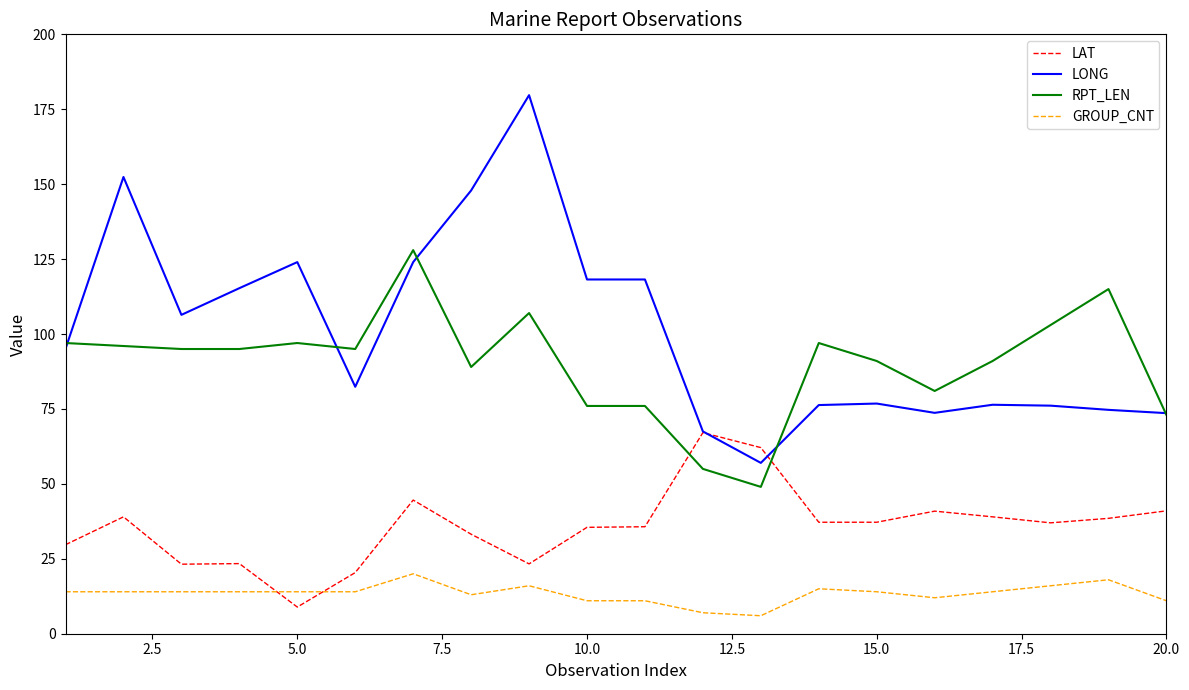

Which series has the largest total across all categories?

LONG